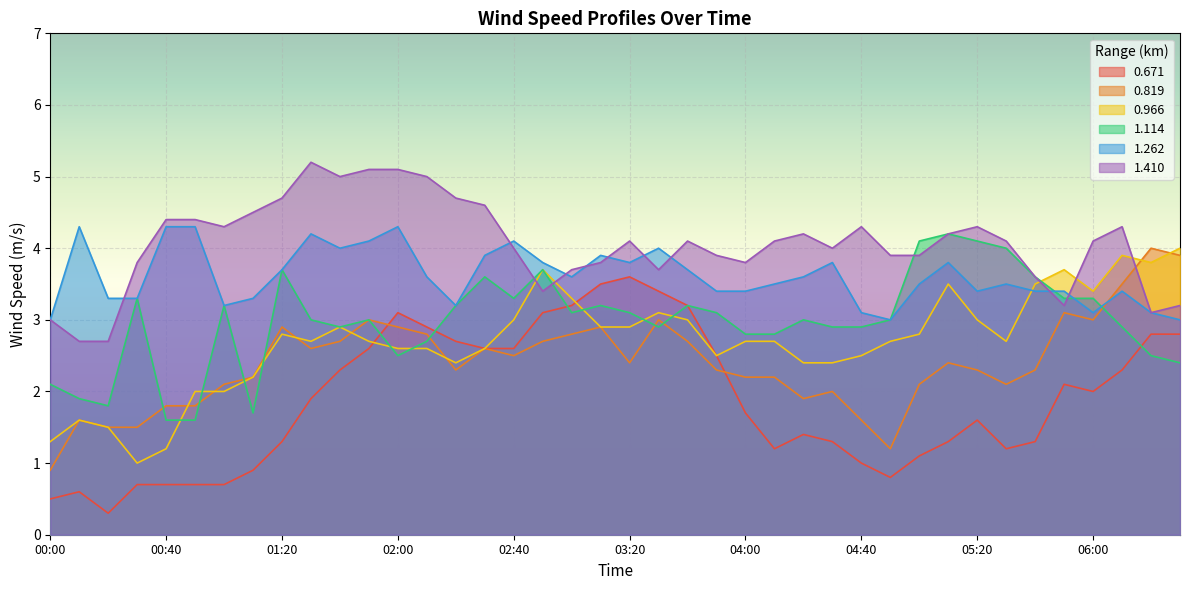

Is it true that 1.262 equals 1.0 at 04:00?

False